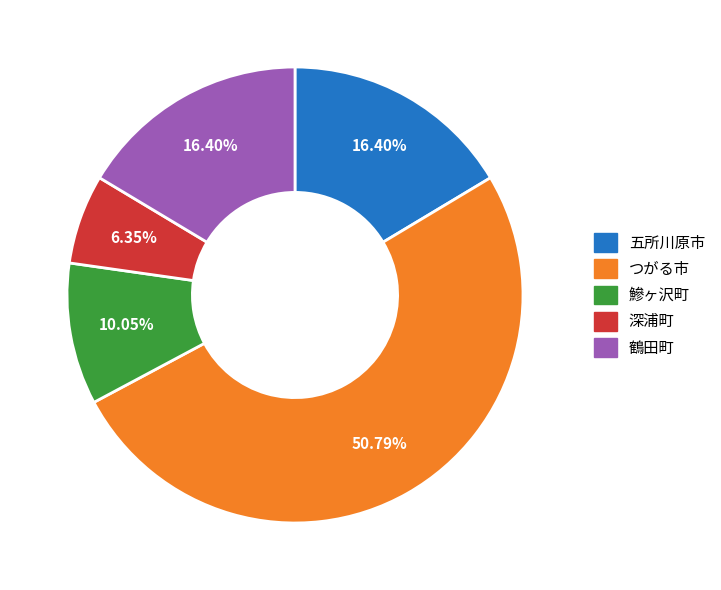

Which category accounts for the majority?

つがる市